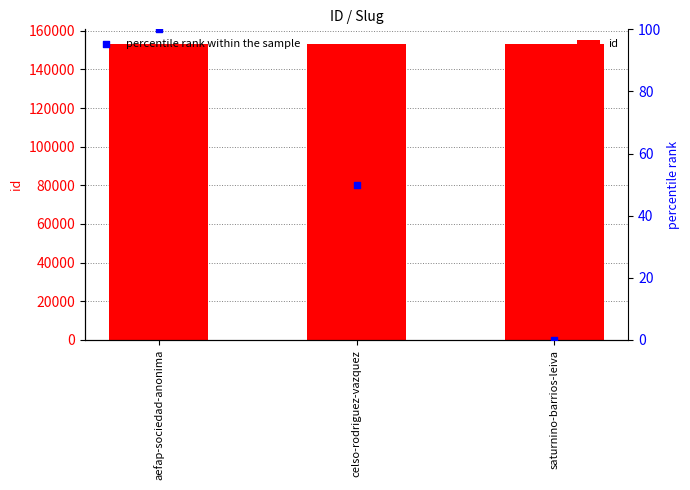

Which series reaches the minimum Y coordinate?

percentile rank within the sample